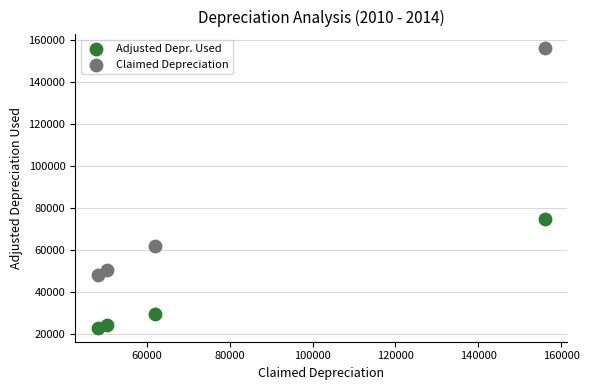

Across all data points, what is the average X value?

79157.5